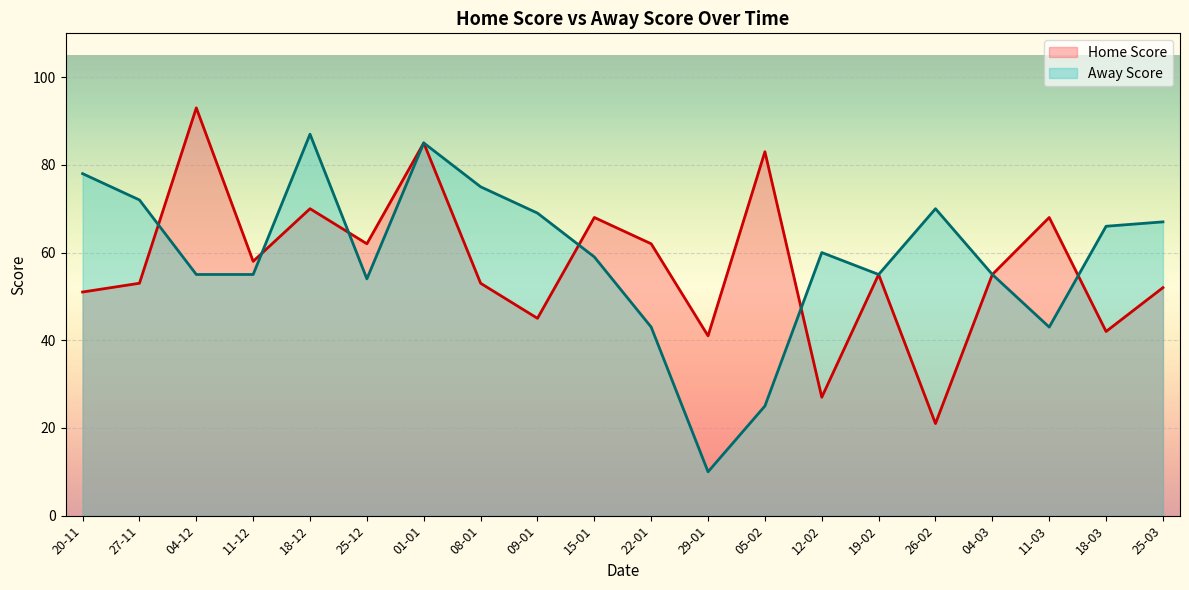

Which series changed the most between 09-01 and 15-01?

Home Score